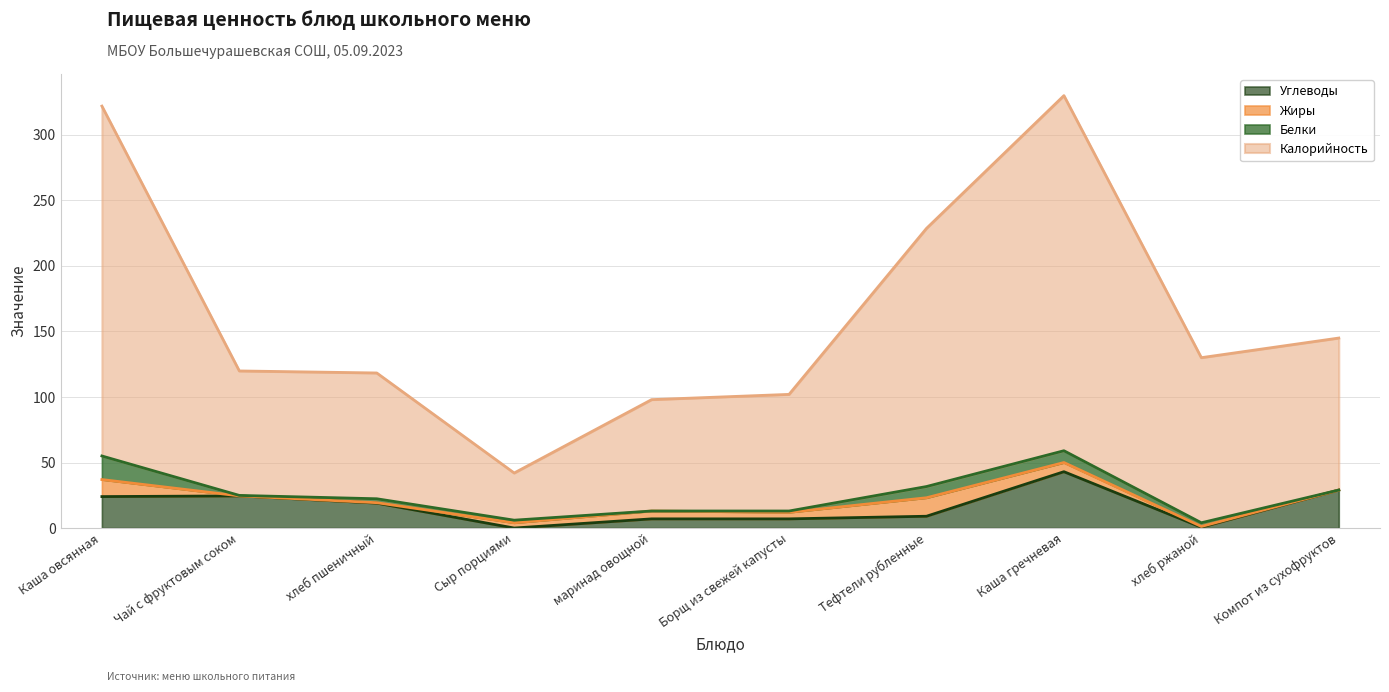

The value of Калорийность at Каша овсянная is 429.4. True or false?

False